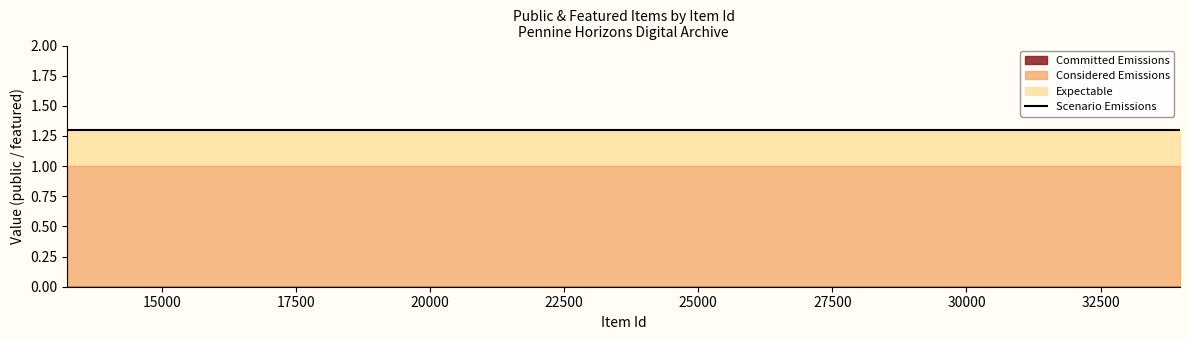

What is the average value of the public series?

1